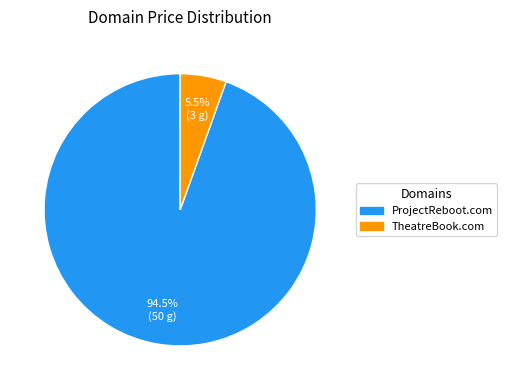

What portion of the pie excludes ProjectReboot.com?

5.5%